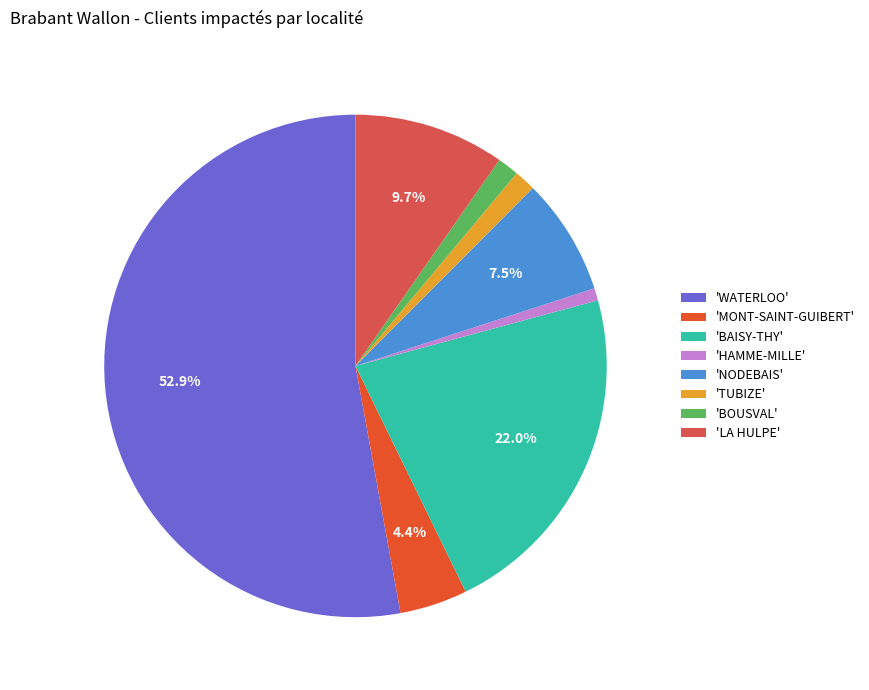

Which slice represents more than half of the pie?

'WATERLOO'